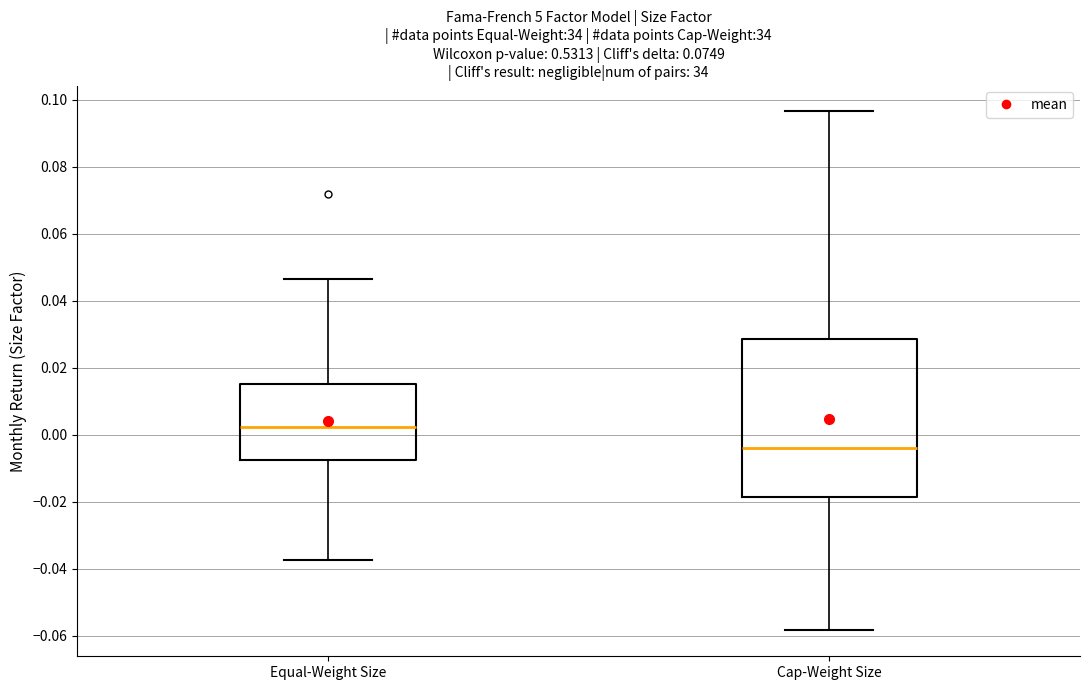

Where is the upper edge of the box for Cap-Weight Size on the y-axis? The values are not printed on the chart, so give them approximately, as read against the axis.

0.028